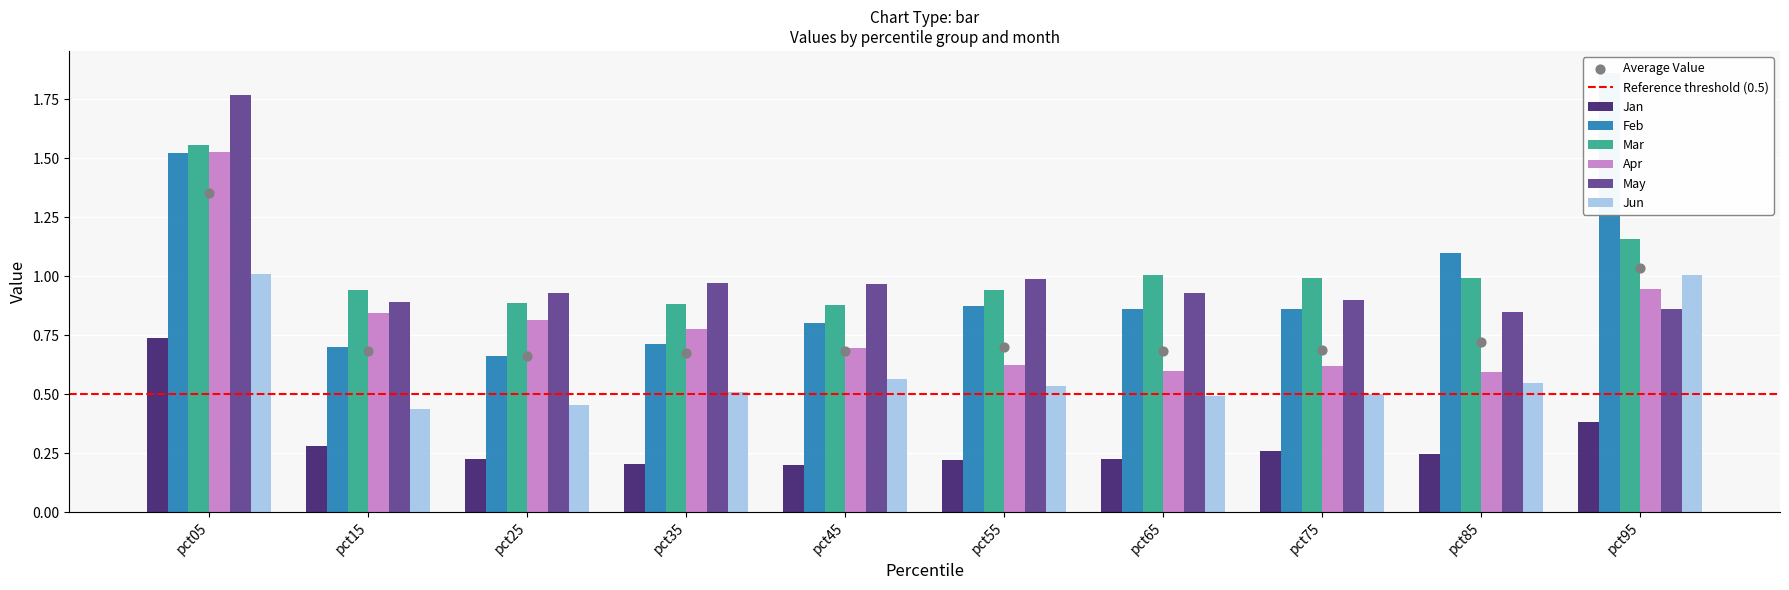

What are all the series names shown in the legend?

Jan, Feb, Mar, Apr, May, Jun